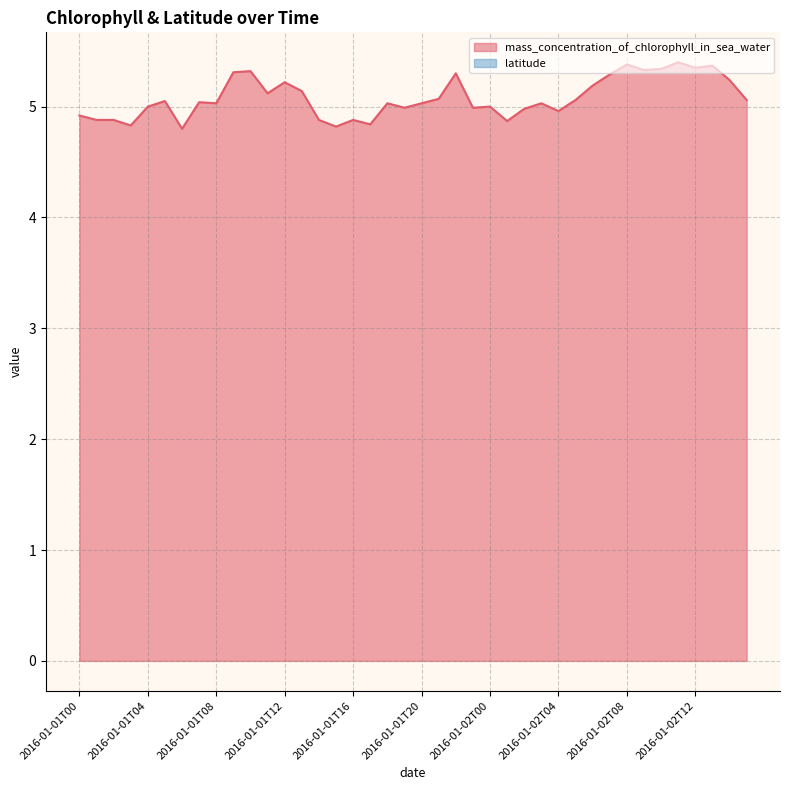

Where is the first local maximum?

2016-01-01T05